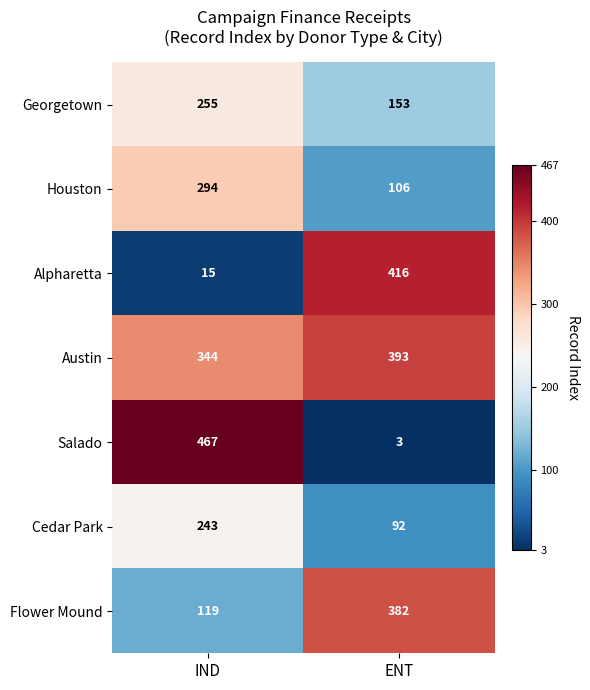

Which category has the lowest value across all series?

ENT